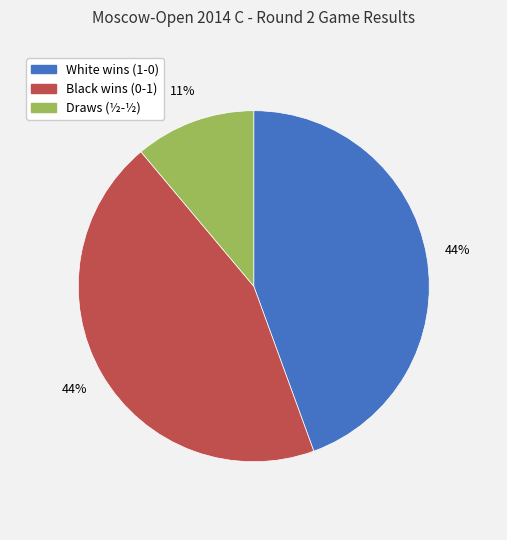

To the nearest percent, what is the difference between the largest and smallest slice percentages?

33%